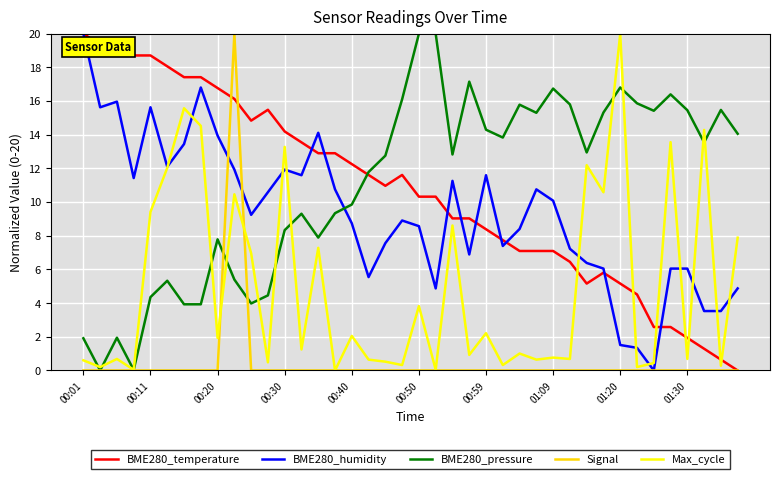

What is the maximum value for BME280_temperature?

20.0